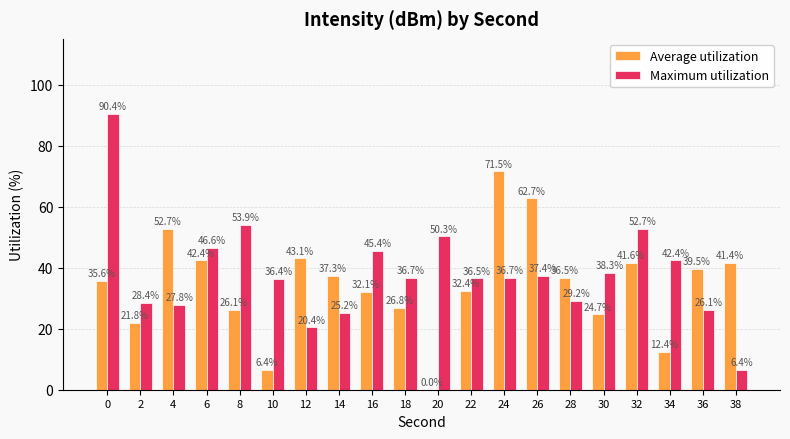

What is the total value across all series at 16?

77.5